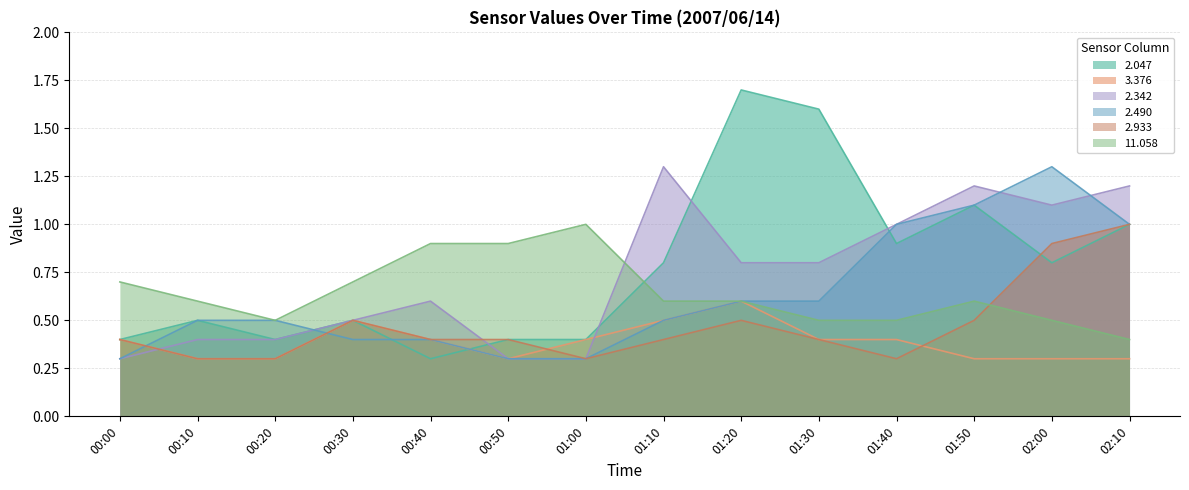

Reading left to right, list all the values displayed in this chart.

2.047: 0.4	0.5	0.4	0.5	0.3	0.4	0.4	0.8	1.7	1.6	0.9	1.1	0.8	1.0
3.376: 0.4	0.3	0.3	0.5	0.4	0.3	0.4	0.5	0.6	0.4	0.4	0.3	0.3	0.3
2.342: 0.3	0.4	0.4	0.5	0.6	0.3	0.3	1.3	0.8	0.8	1.0	1.2	1.1	1.2
2.490: 0.3	0.5	0.5	0.4	0.4	0.3	0.3	0.5	0.6	0.6	1.0	1.1	1.3	1.0
2.933: 0.4	0.3	0.3	0.5	0.4	0.4	0.3	0.4	0.5	0.4	0.3	0.5	0.9	1.0
11.058: 0.7	0.6	0.5	0.7	0.9	0.9	1.0	0.6	0.6	0.5	0.5	0.6	0.5	0.4